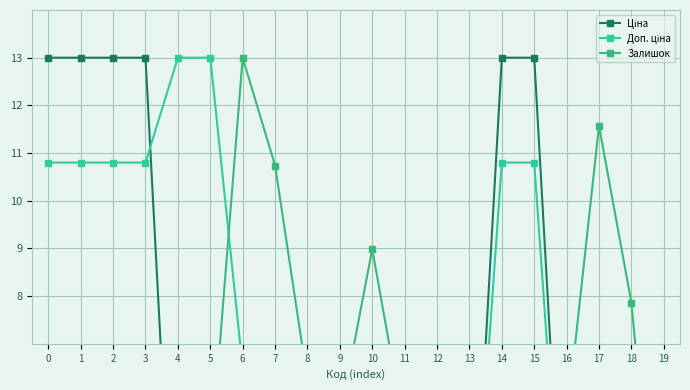

List the labels in order of Ціна value, smallest first.

6, 7, 4, 5, 19, 8, 9, 10, 11, 17, 18, 12, 13, 16, 0, 1, 2, 3, 14, 15